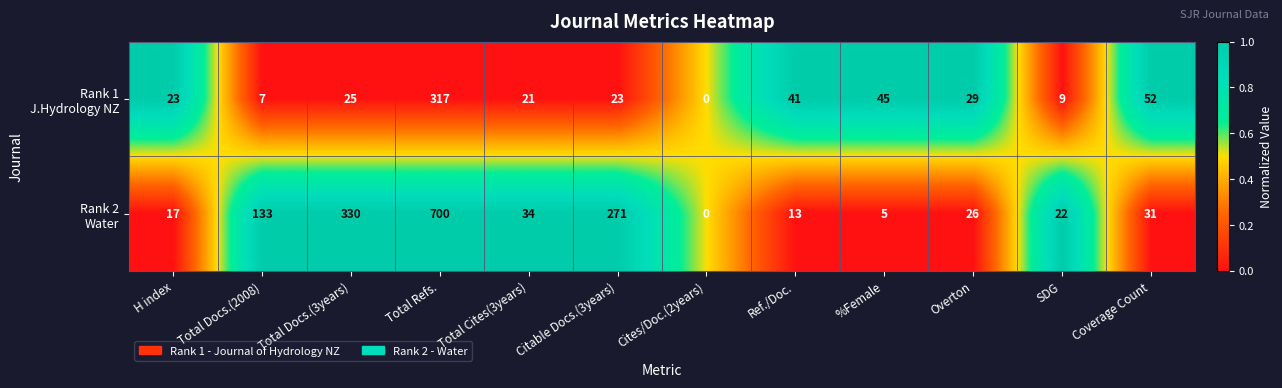

At which category does the chart reach its peak across all series?

Total Refs.